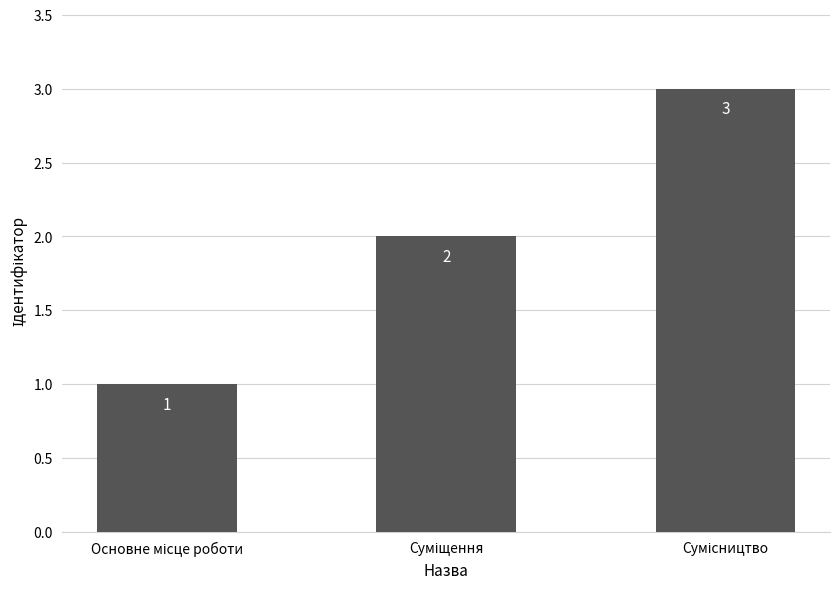

What is the sum of all values?

6